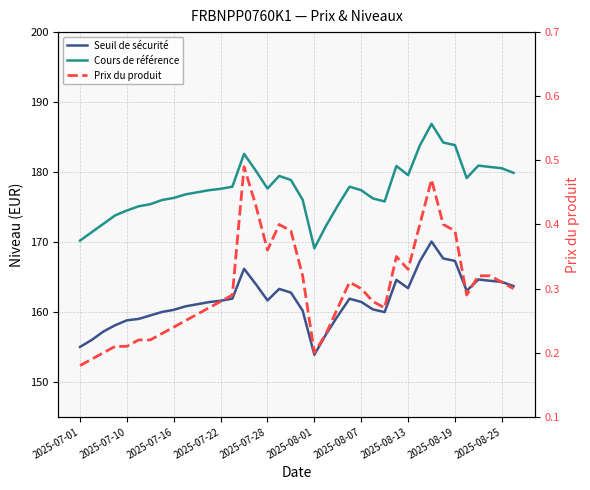

Which series changed the most between 16 and 26?

Cours de référence